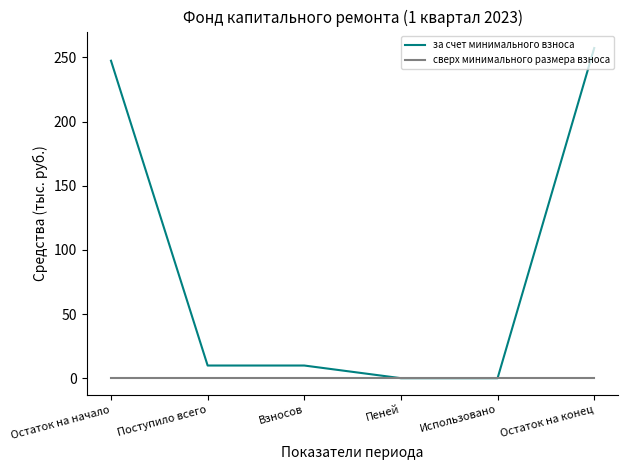

Does the chart display data point markers on the line(s)?

No